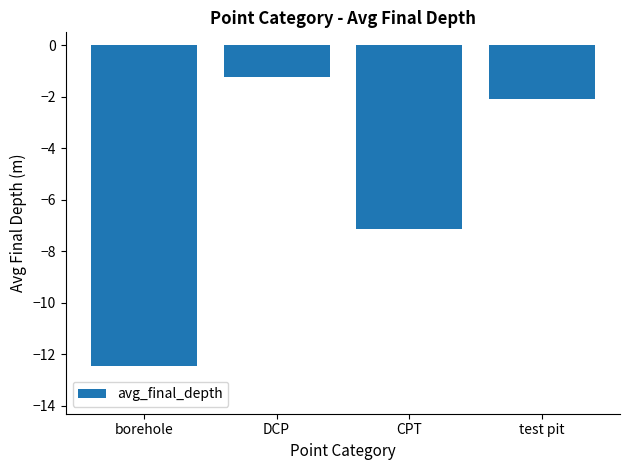

Rank the categories by value from lowest to highest.

borehole, CPT, test pit, DCP